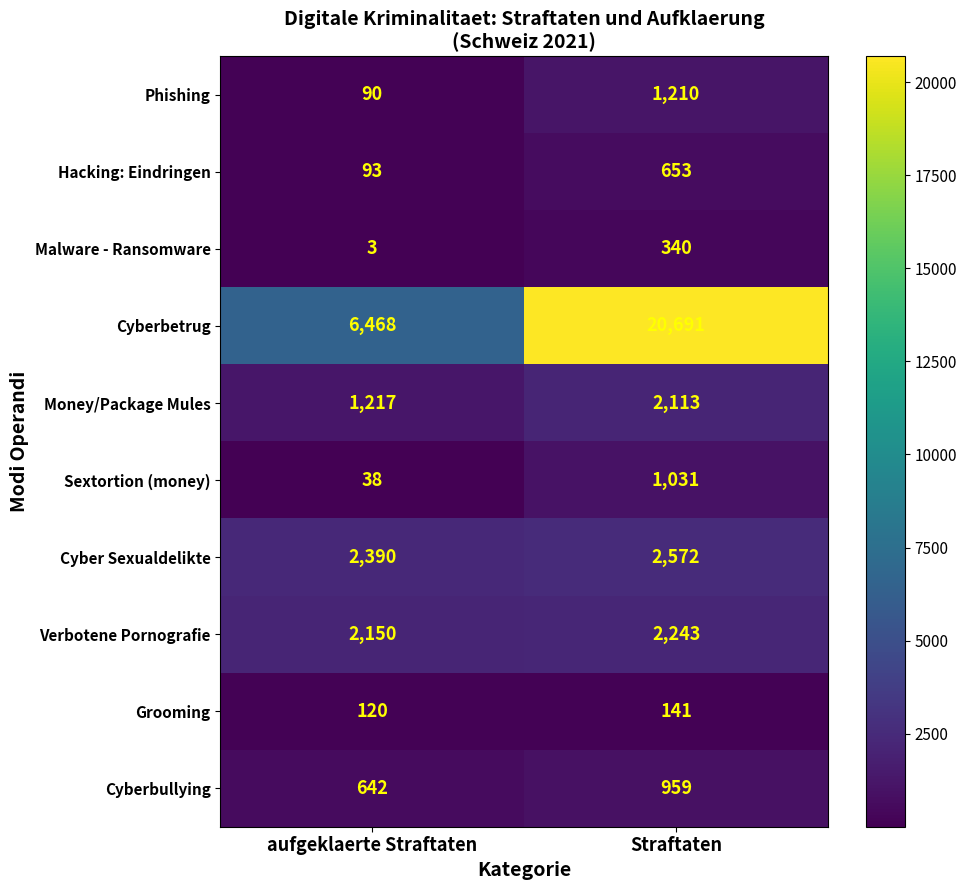

At which label is Cyber Sexualdelikte closest to 2481?

aufgeklaerte Straftaten